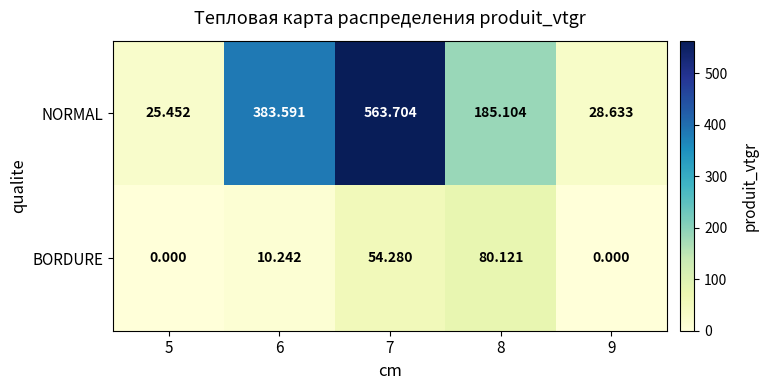

Rank the series by their maximum value, from highest to lowest.

NORMAL, BORDURE